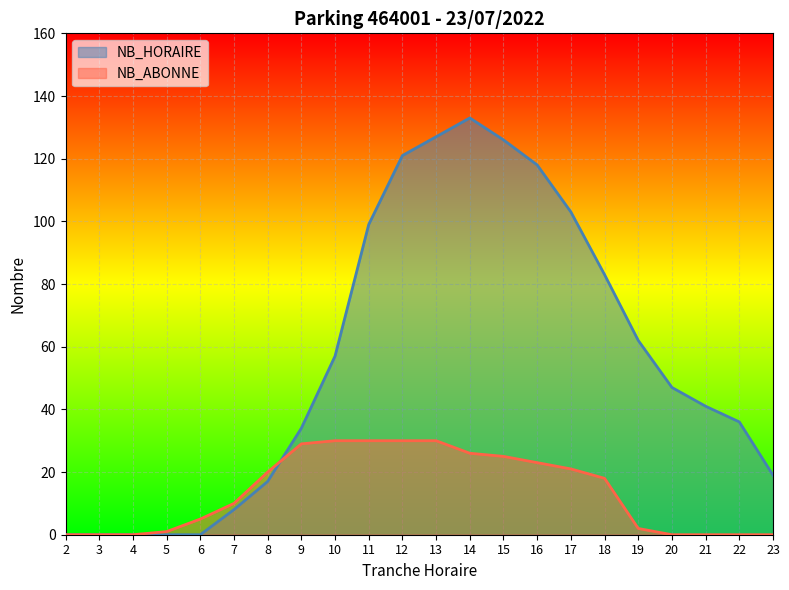

The NB_ABONNE series shows 20 at 8. True or false?

True